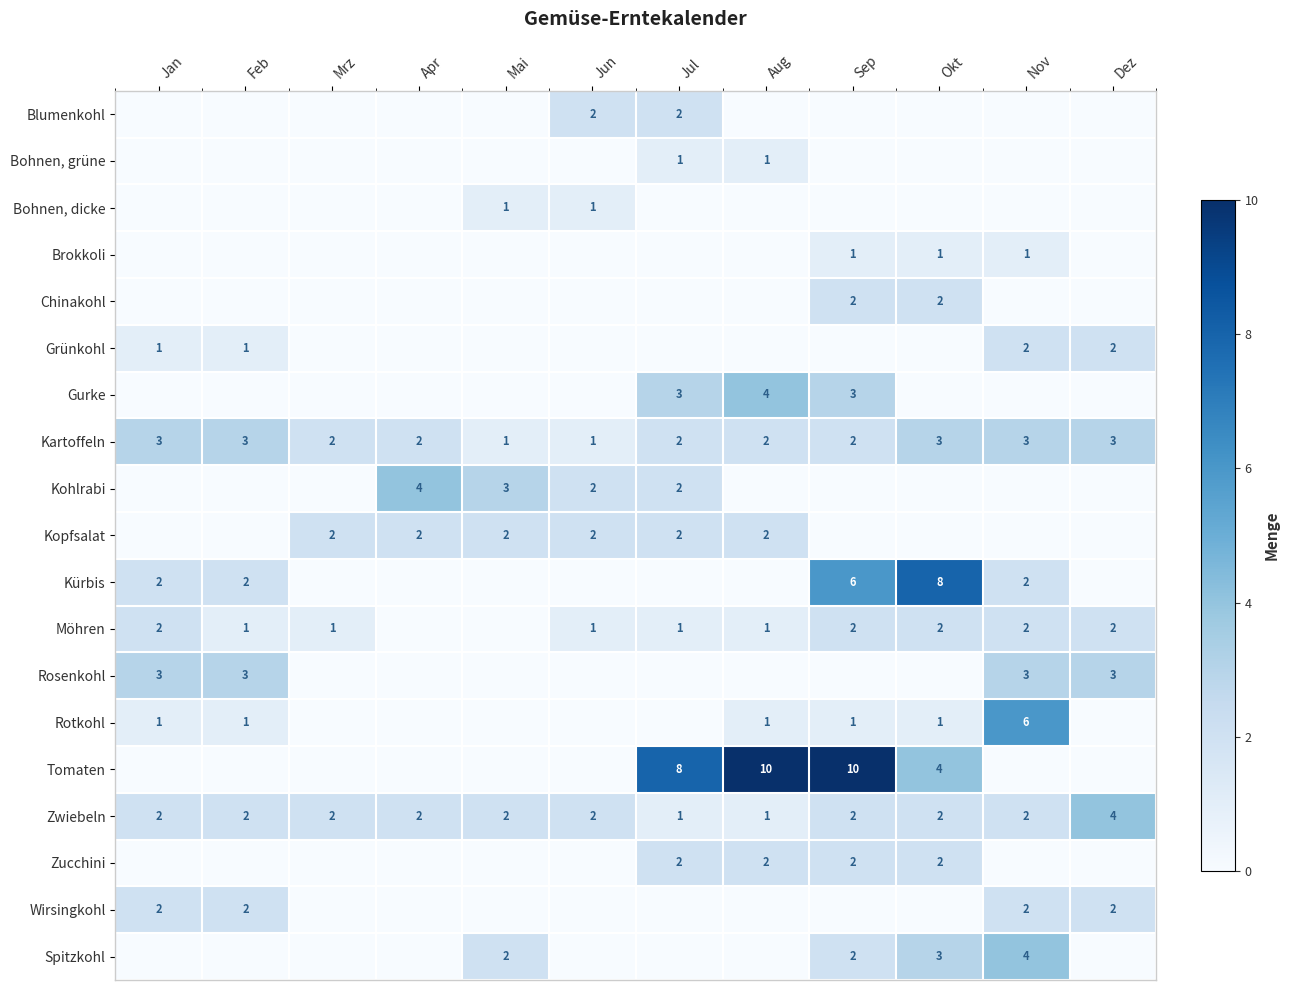

The Grünkohl series shows 1 at Jan. True or false?

True